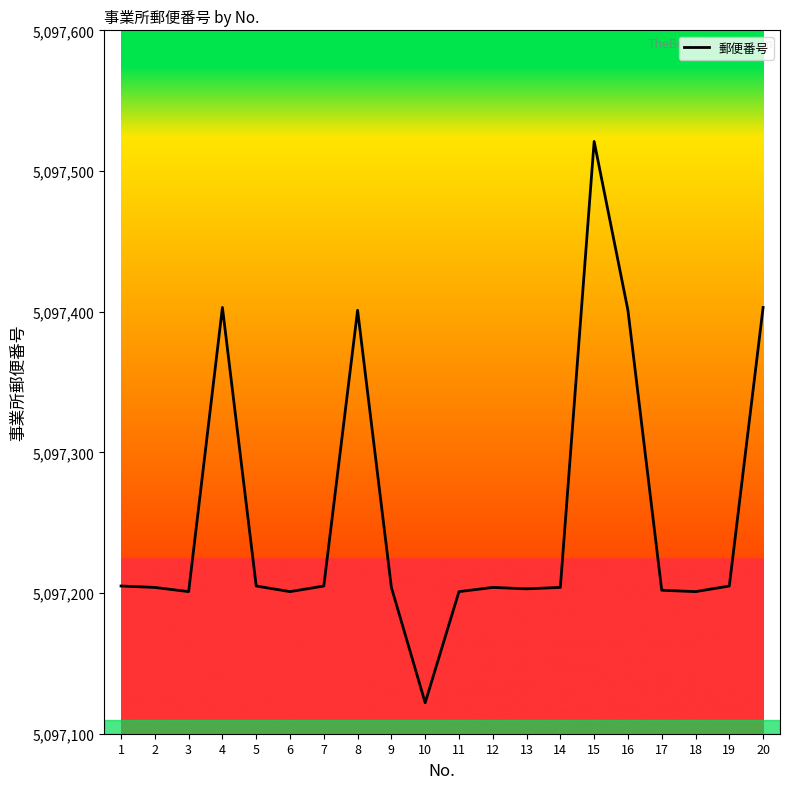

What is the difference between the values at 8 and 14?

197